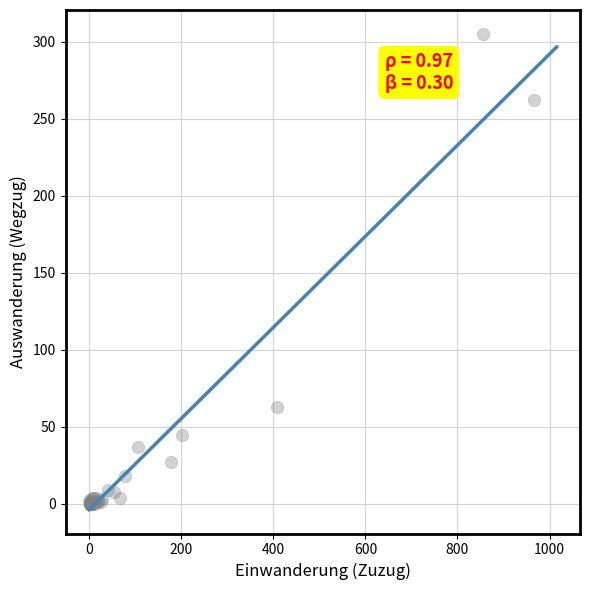

What Y value in the scatter plot is closest to 152?

63